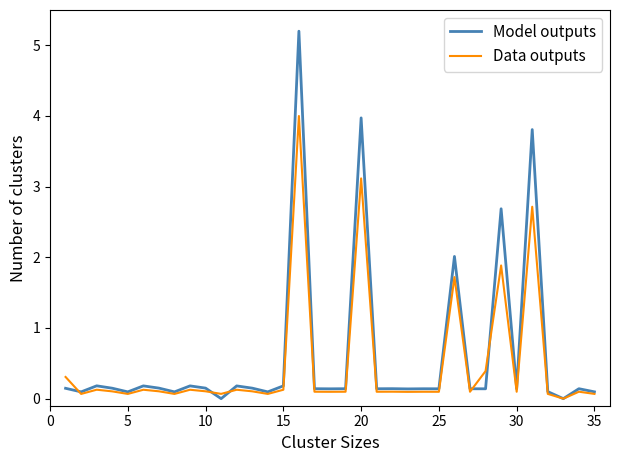

Which series has the widest spread of values?

Model outputs